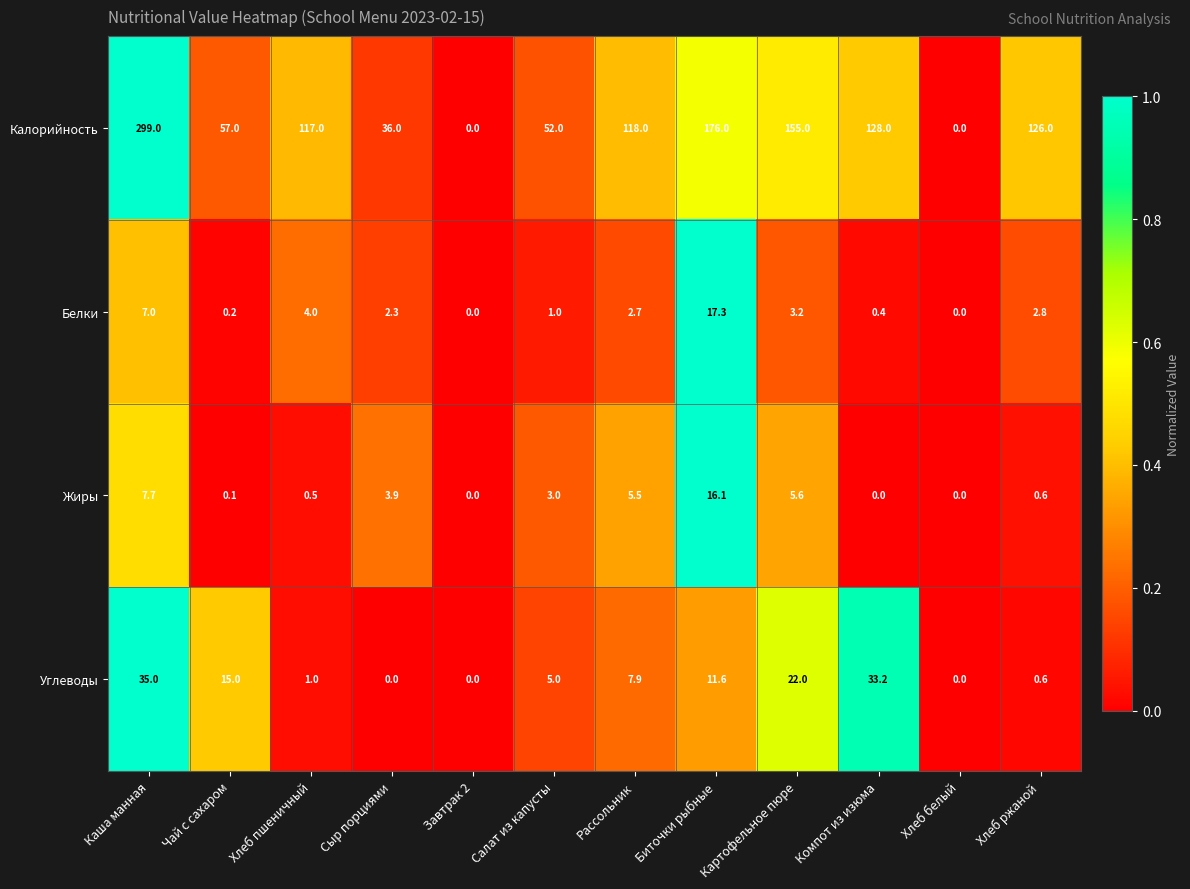

How many values in Углеводы are above zero?

9